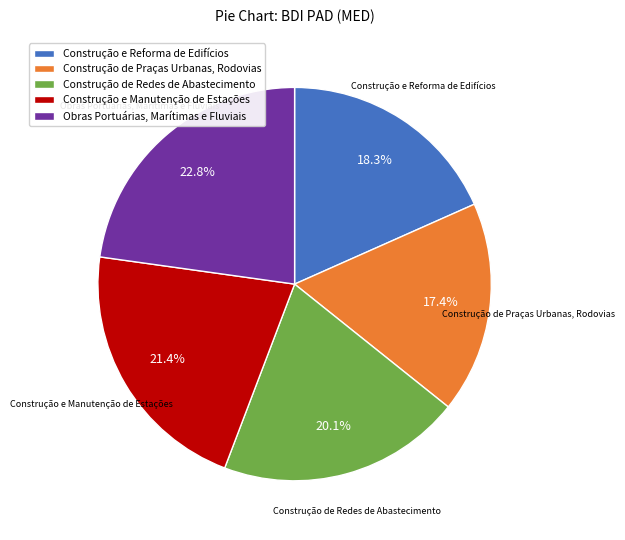

To the nearest percent, what is the difference between the largest and smallest slice percentages?

5%